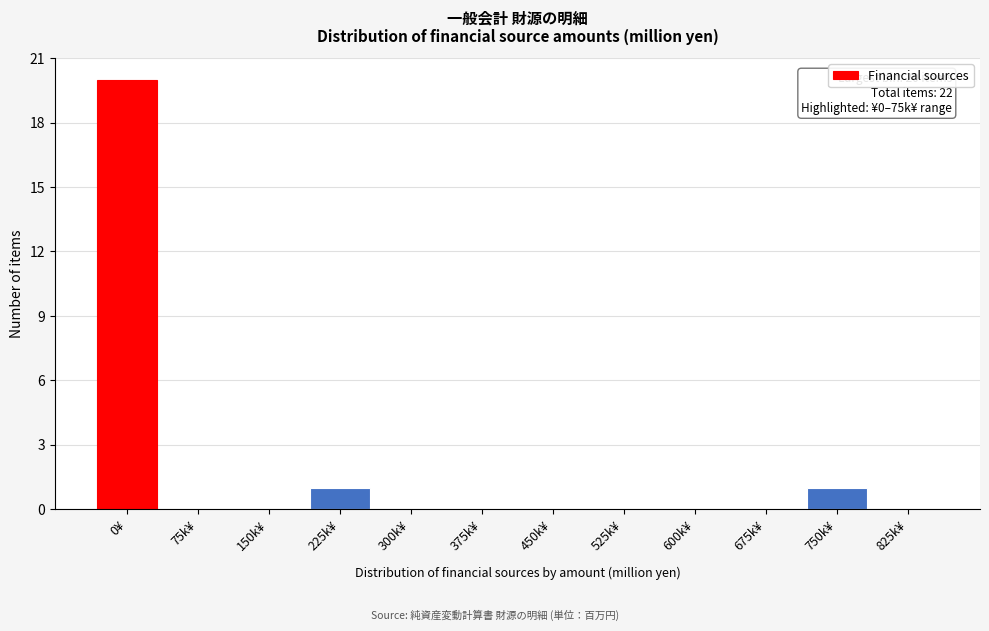

Reading left to right, list all the values displayed in this chart.

0¥=20	75k¥=0	150k¥=0	225k¥=1	300k¥=0	375k¥=0	450k¥=0	525k¥=0	600k¥=0	675k¥=0	750k¥=1	825k¥=0